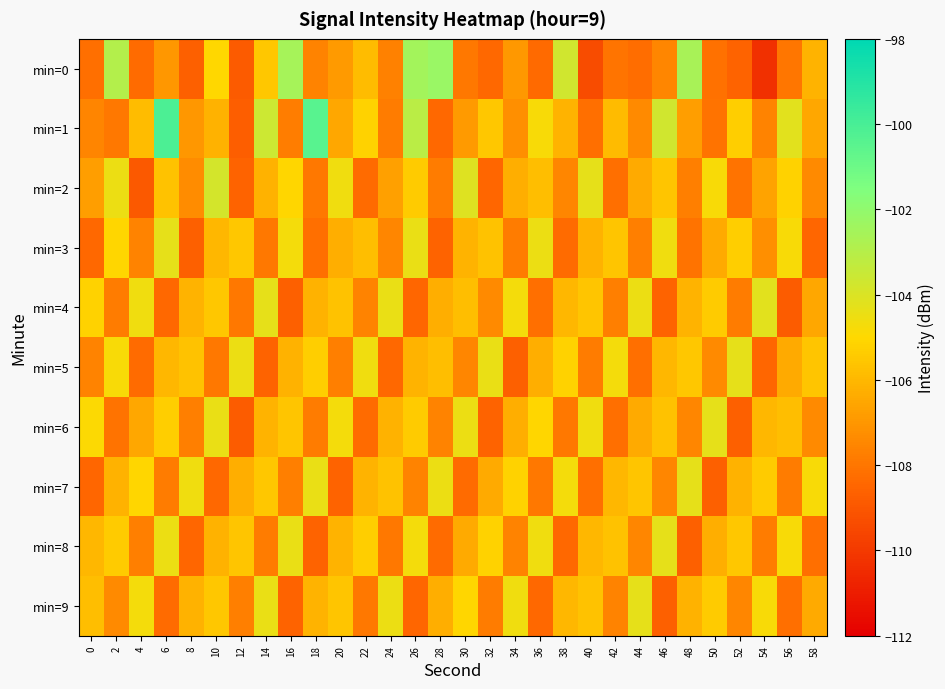

Which series changed the most between 16 and 24?

min=0